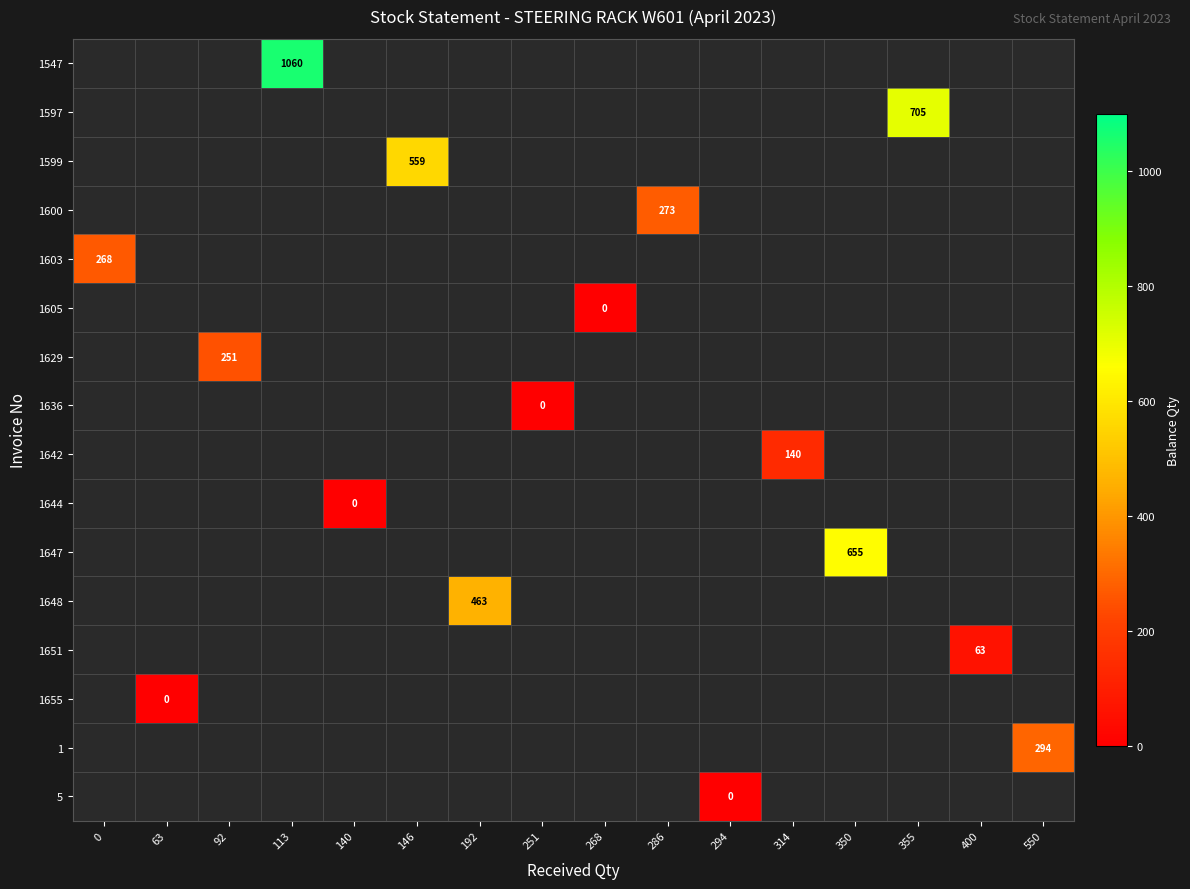

How many distinct data groups are displayed?

16